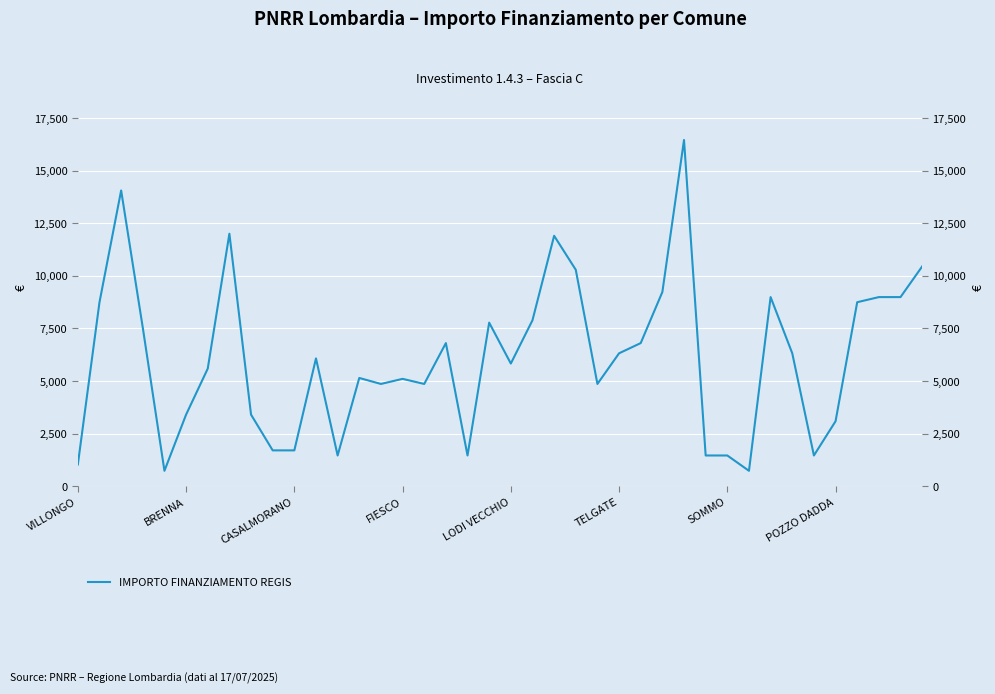

What is the change in value from 8 to 26?

+3402